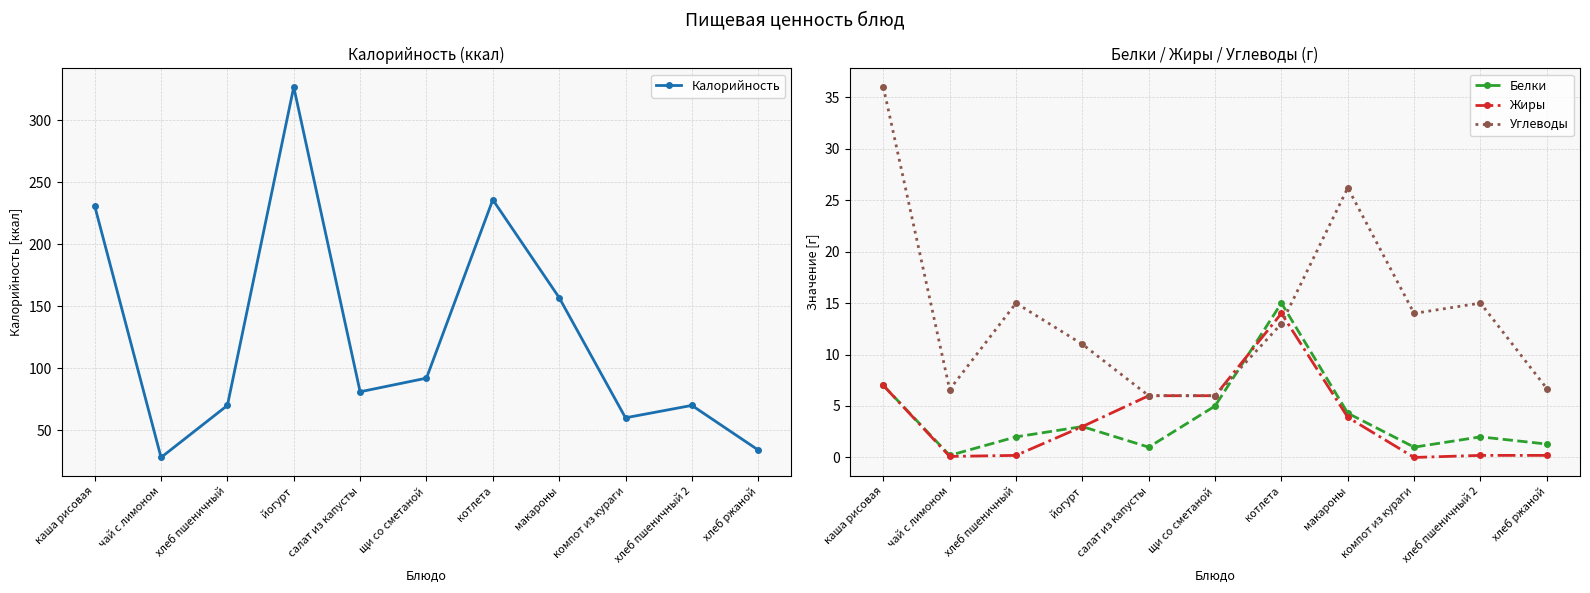

The value of Белки at макароны is 5.7. True or false?

False